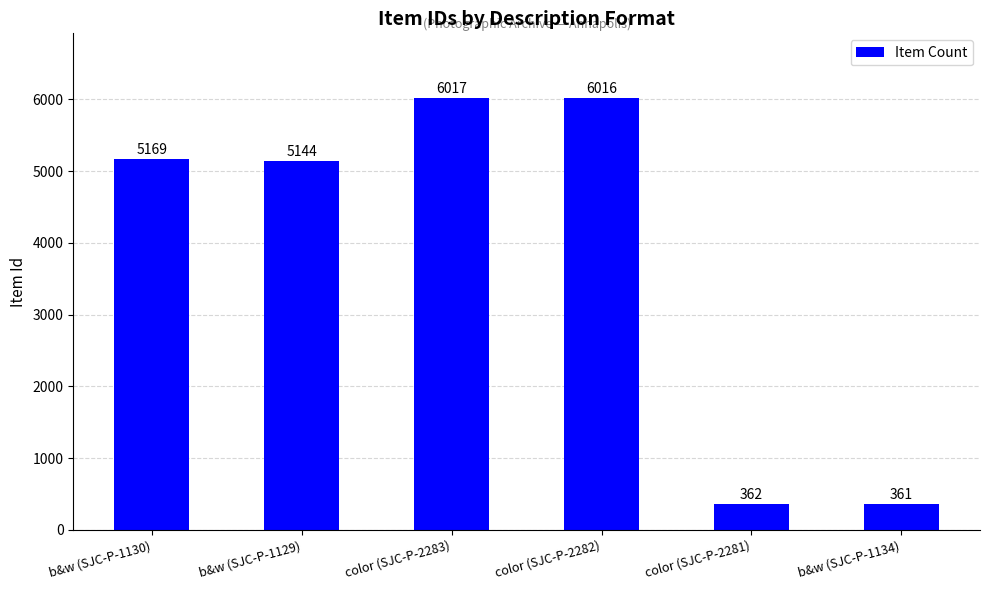

Rank the categories by value from lowest to highest.

b&w (SJC-P-1134), color (SJC-P-2281), b&w (SJC-P-1129), b&w (SJC-P-1130), color (SJC-P-2282), color (SJC-P-2283)